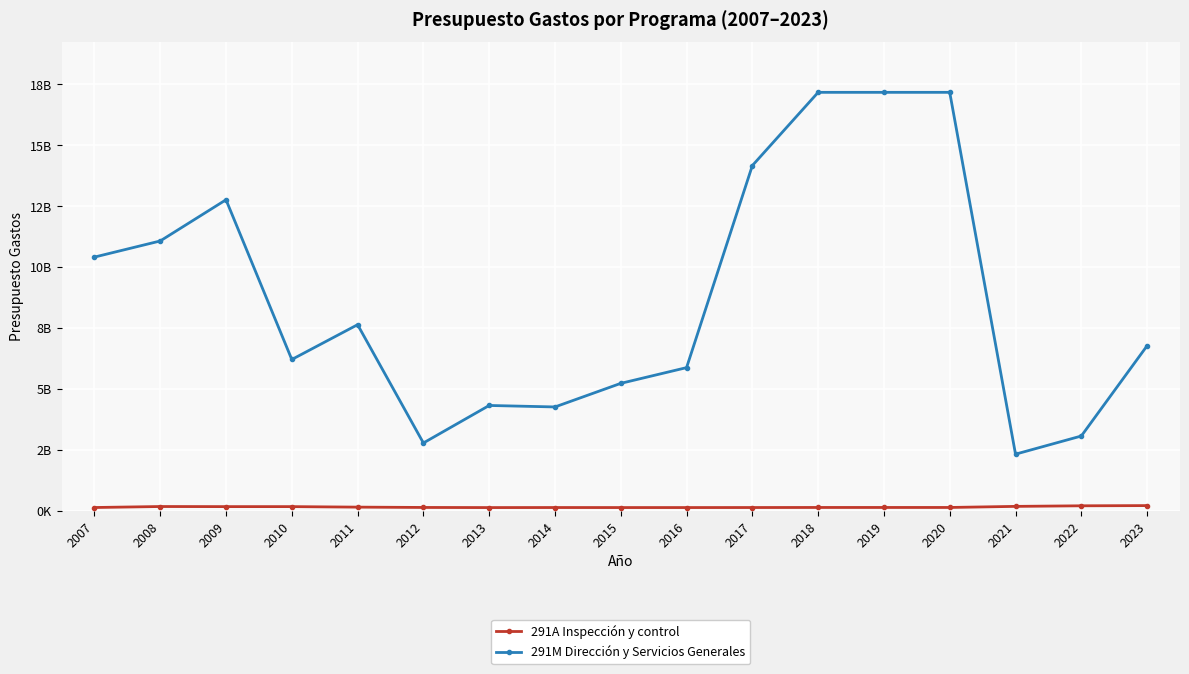

Which category has the lowest value in the 291A Inspección y control series?

2013